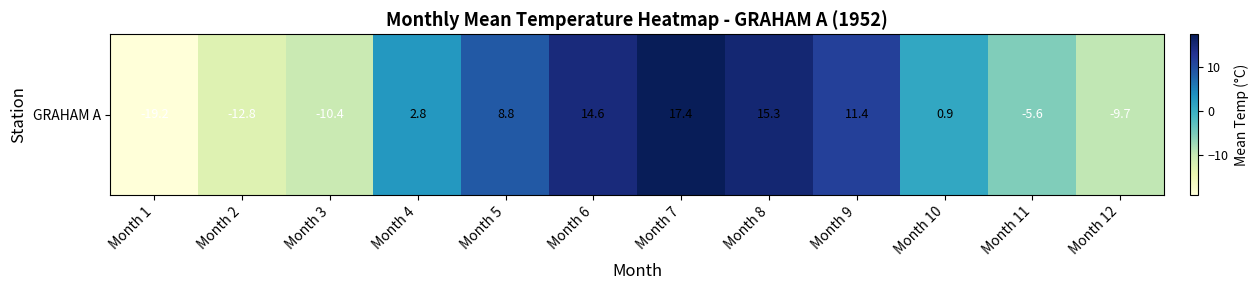

Reading left to right, what are all the values shown in this chart?

Month 1=-19.2	Month 2=-12.8	Month 3=-10.4	Month 4=2.8	Month 5=8.8	Month 6=14.6	Month 7=17.4	Month 8=15.3	Month 9=11.4	Month 10=0.9	Month 11=-5.6	Month 12=-9.7